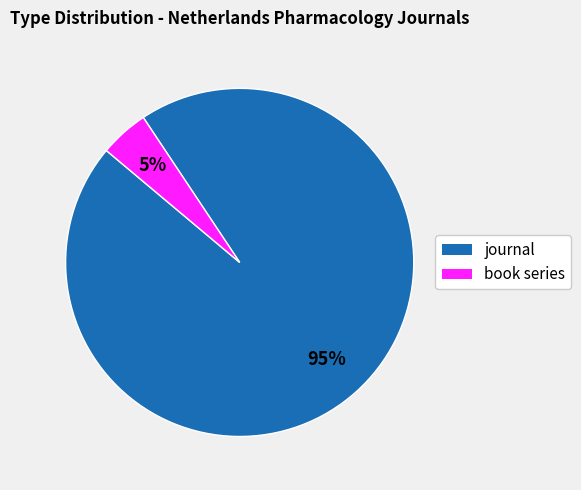

The book series slice represents 16% of the pie. True or false?

False